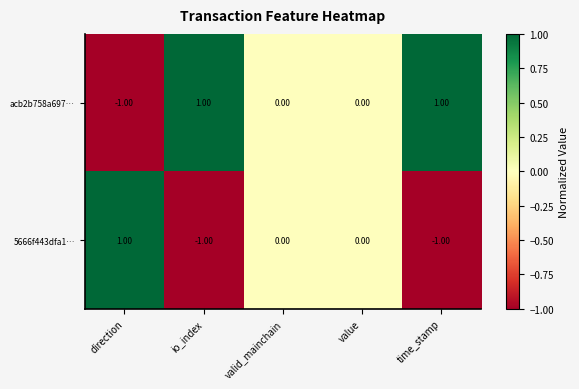

List the series in order of their overall mean, lowest first.

5666f443dfa1…, acb2b758a697…